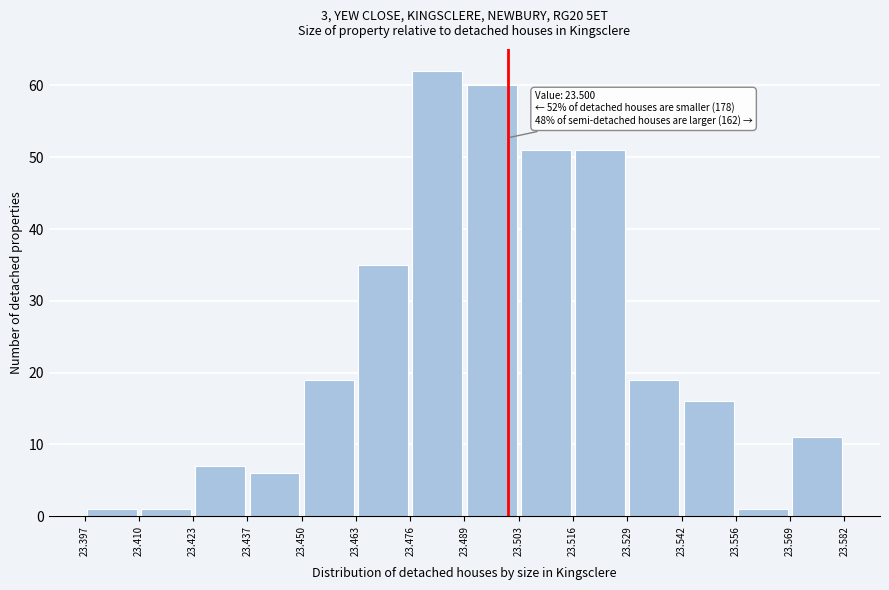

Over which range of the x-axis is the bar tallest?

23.476 to 23.489